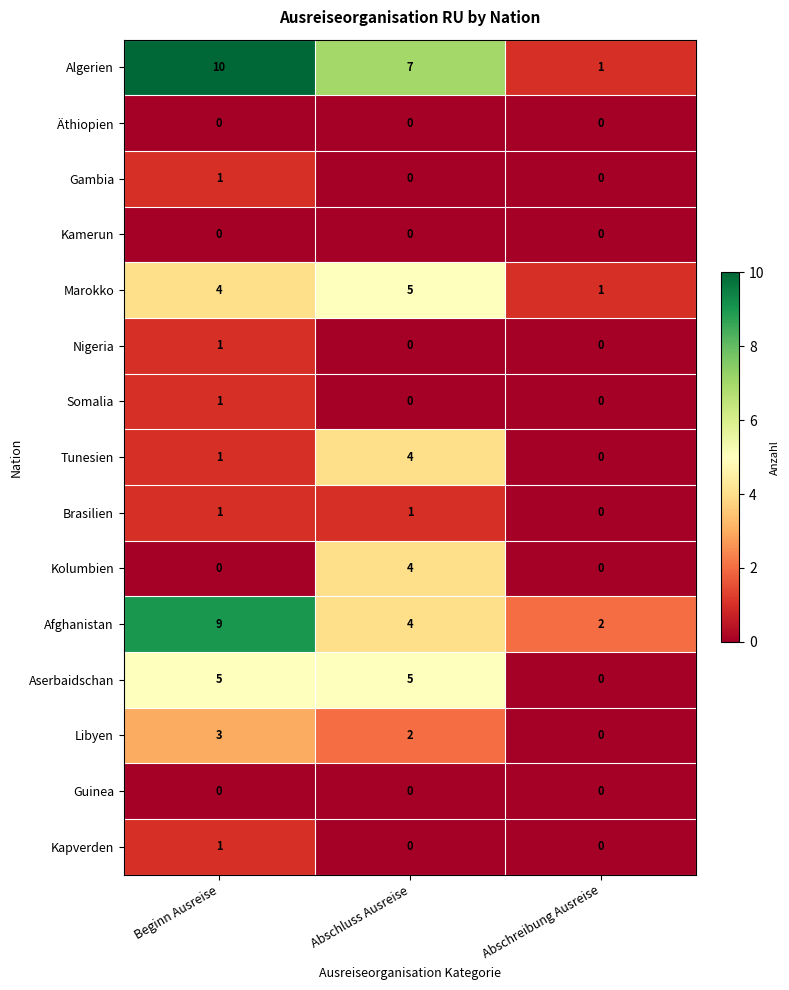

Which label corresponds to the largest value in the chart?

Beginn Ausreise